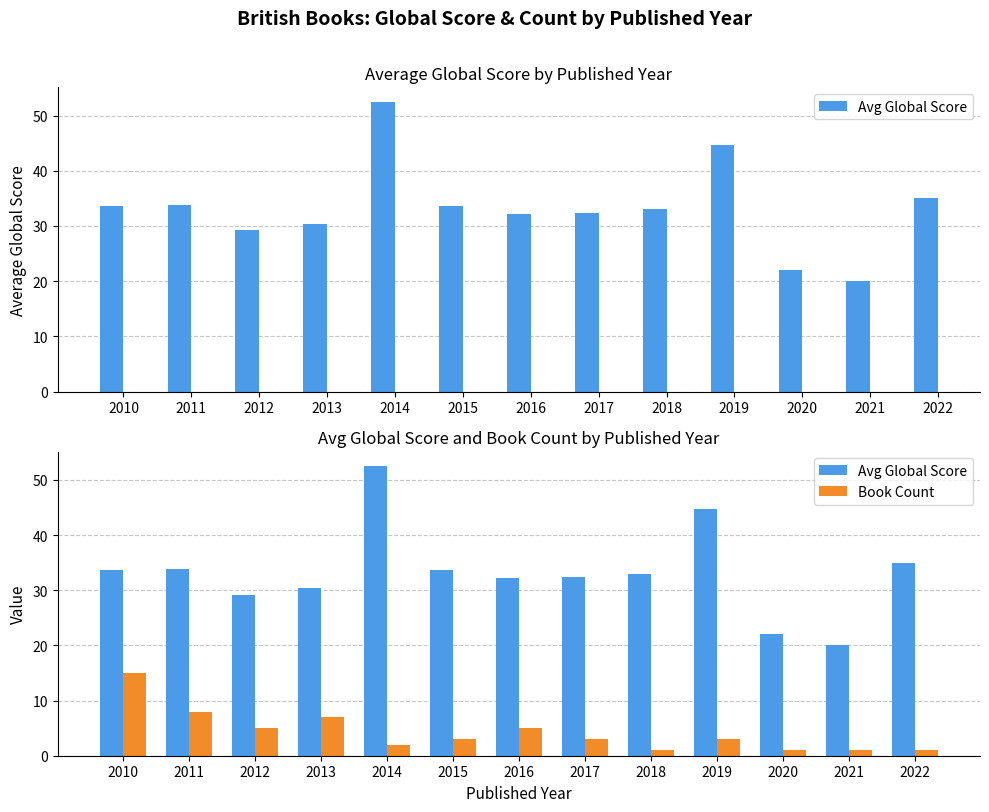

What is the difference between the second highest and second lowest values in the Book Count series?

7.0